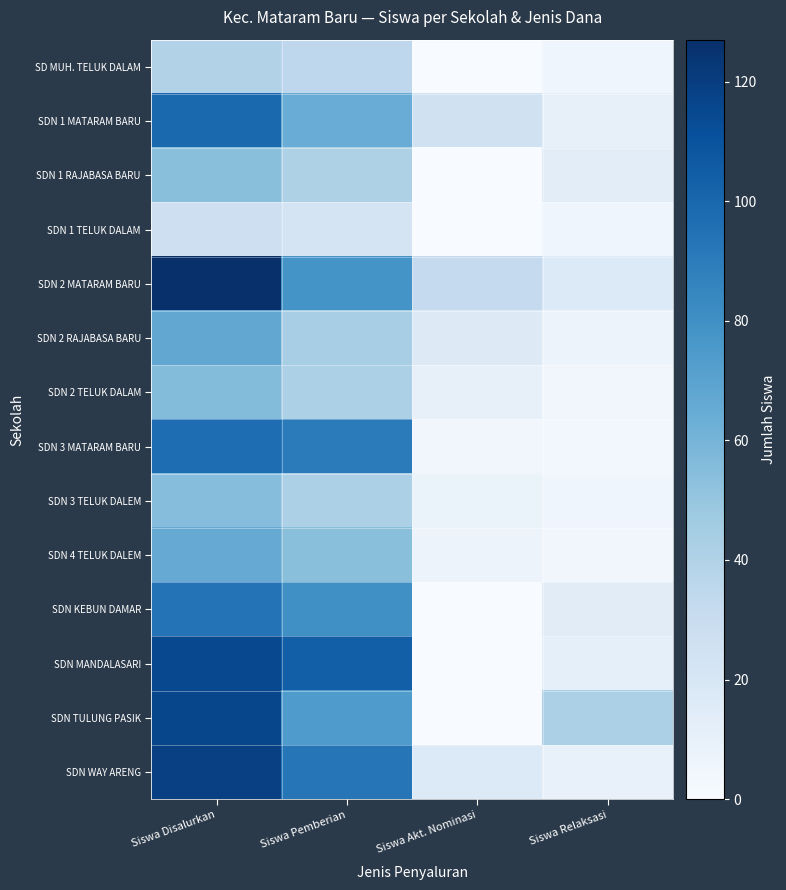

Reading left to right, list all the values displayed in this chart.

SD MUH. TELUK DALAM: Siswa Disalurkan=40	Siswa Pemberian=35	Siswa Akt. Nominasi=0	Siswa Relaksasi=5
SDN 1 MATARAM BARU: Siswa Disalurkan=99	Siswa Pemberian=64	Siswa Akt. Nominasi=25	Siswa Relaksasi=10
SDN 1 RAJABASA BARU: Siswa Disalurkan=54	Siswa Pemberian=41	Siswa Akt. Nominasi=0	Siswa Relaksasi=13
SDN 1 TELUK DALAM: Siswa Disalurkan=27	Siswa Pemberian=22	Siswa Akt. Nominasi=0	Siswa Relaksasi=5
SDN 2 MATARAM BARU: Siswa Disalurkan=127	Siswa Pemberian=78	Siswa Akt. Nominasi=32	Siswa Relaksasi=17
SDN 2 RAJABASA BARU: Siswa Disalurkan=67	Siswa Pemberian=44	Siswa Akt. Nominasi=16	Siswa Relaksasi=7
SDN 2 TELUK DALAM: Siswa Disalurkan=56	Siswa Pemberian=42	Siswa Akt. Nominasi=10	Siswa Relaksasi=4
SDN 3 MATARAM BARU: Siswa Disalurkan=97	Siswa Pemberian=90	Siswa Akt. Nominasi=4	Siswa Relaksasi=3
SDN 3 TELUK DALEM: Siswa Disalurkan=55	Siswa Pemberian=42	Siswa Akt. Nominasi=8	Siswa Relaksasi=5
SDN 4 TELUK DALEM: Siswa Disalurkan=65	Siswa Pemberian=54	Siswa Akt. Nominasi=7	Siswa Relaksasi=4
SDN KEBUN DAMAR: Siswa Disalurkan=94	Siswa Pemberian=80	Siswa Akt. Nominasi=0	Siswa Relaksasi=14
SDN MANDALASARI: Siswa Disalurkan=115	Siswa Pemberian=104	Siswa Akt. Nominasi=0	Siswa Relaksasi=11
SDN TULUNG PASIK: Siswa Disalurkan=116	Siswa Pemberian=74	Siswa Akt. Nominasi=0	Siswa Relaksasi=42
SDN WAY ARENG: Siswa Disalurkan=119	Siswa Pemberian=93	Siswa Akt. Nominasi=17	Siswa Relaksasi=9